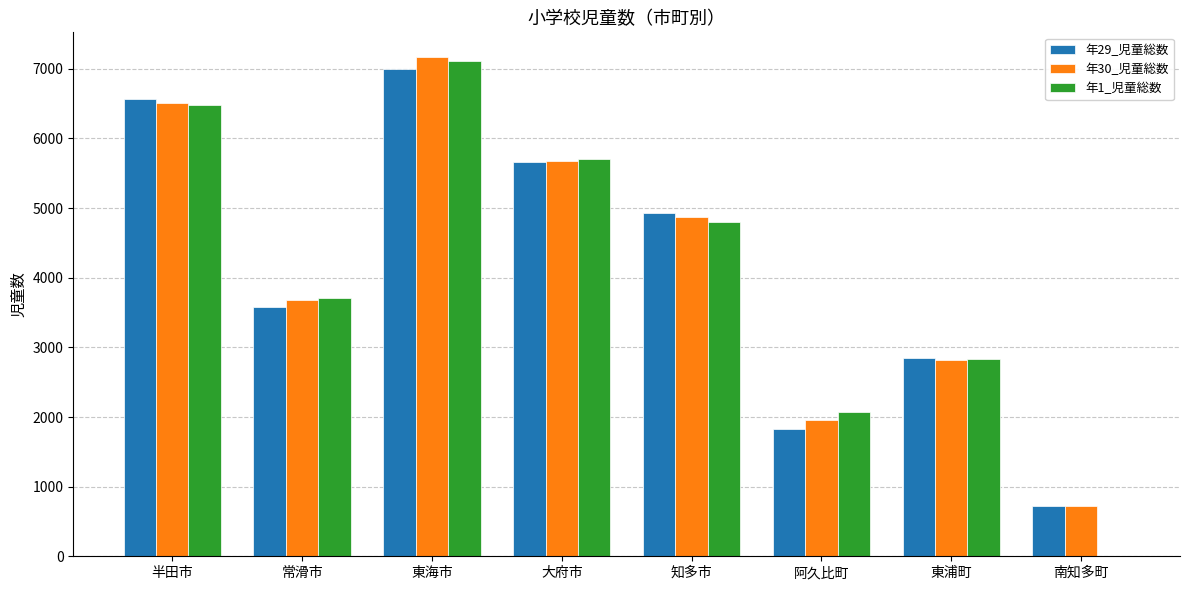

Which series has the largest range (max minus min)?

年1_児童総数